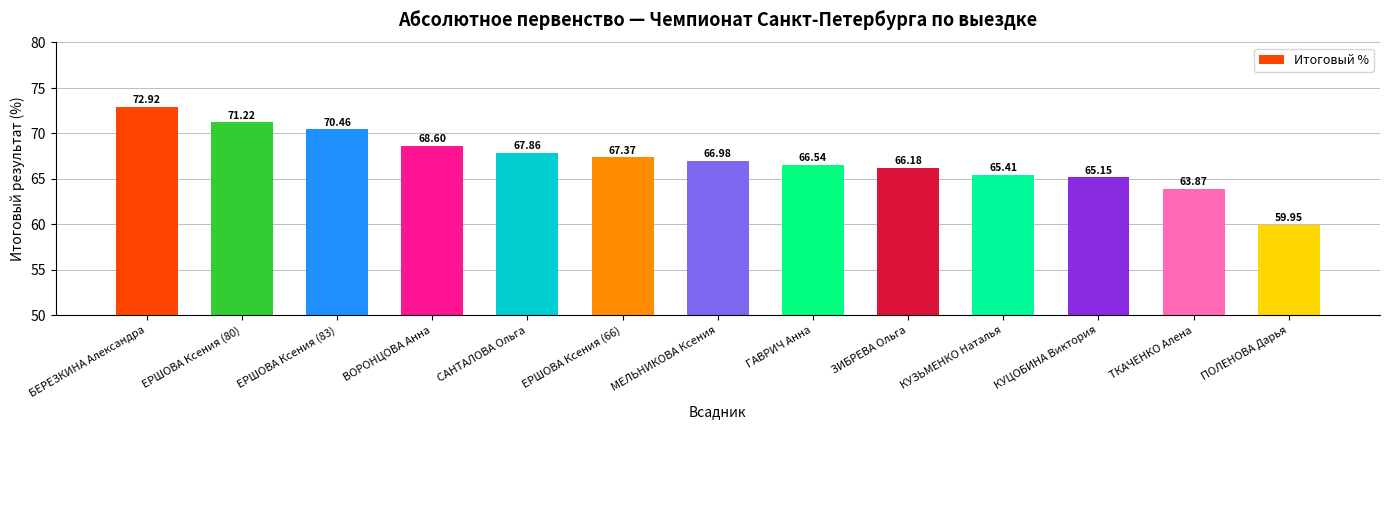

What is the ratio of the value at МЕЛЬНИКОВА Ксения to the value at ТКАЧЕНКО Алена?

1.0